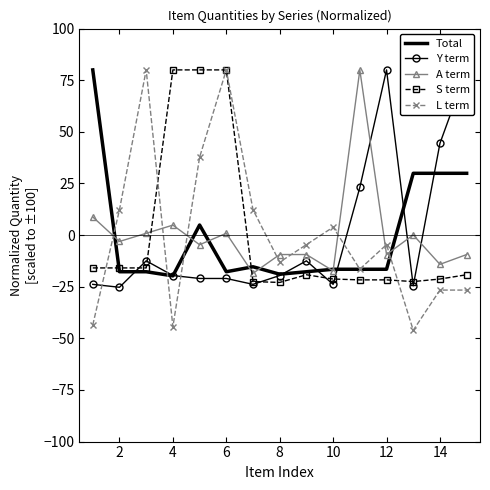

Rank the series by their maximum value, from lowest to highest.

Total, Y term, A term, S term, L term